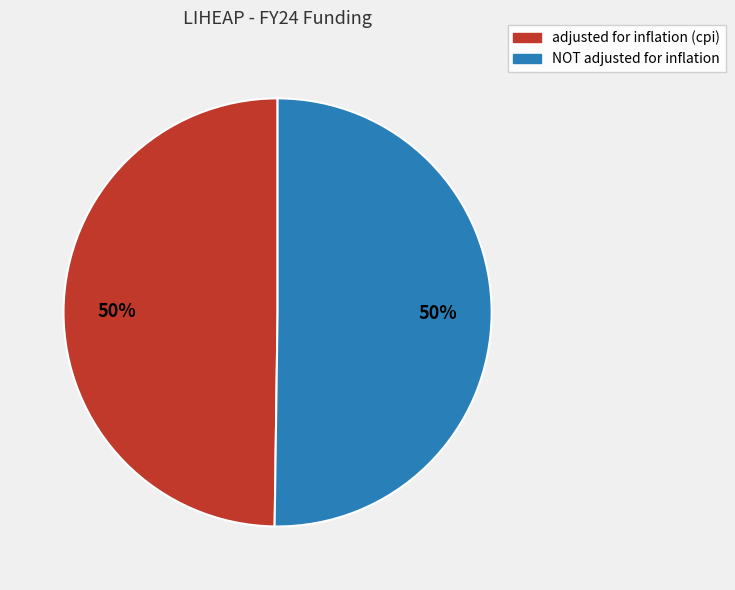

To the nearest percent, what portion does adjusted for inflation (cpi) represent?

50%